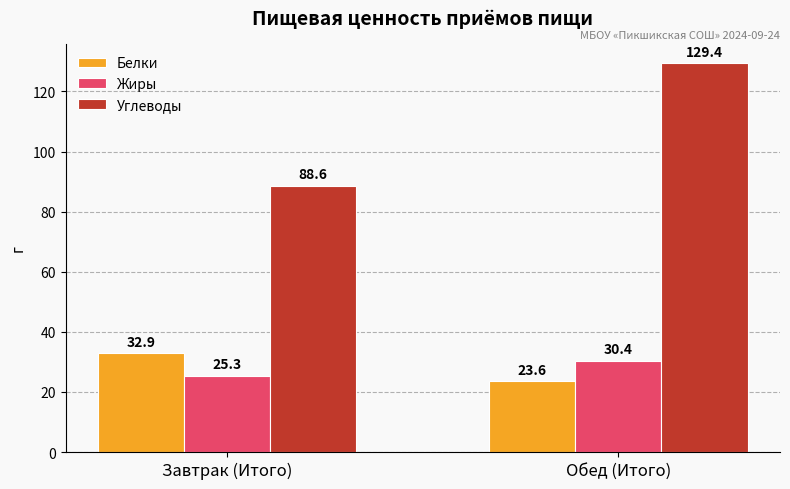

The value of Углеводы at Завтрак (Итого) is 88.6. True or false?

True